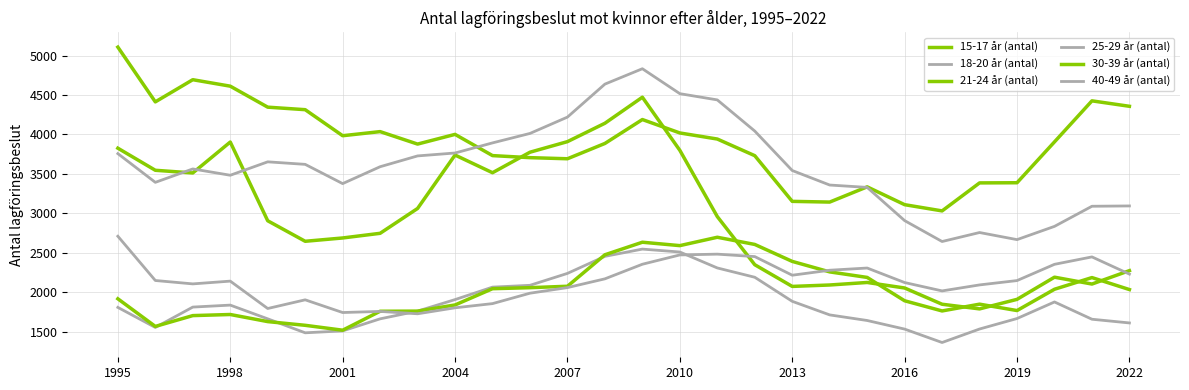

Reading left to right, transcribe all the data shown in this chart.

15-17 år (antal): 3826	3546	3512	3904	2906	2646	2688	2747	3062	3739	3515	3775	3909	4142	4472	3799	2959	2349	2074	2092	2124	2054	1848	1789	1910	2191	2104	2274
18-20 år (antal): 1808	1554	1812	1837	1663	1486	1510	1663	1761	1907	2065	2088	2239	2455	2547	2510	2308	2190	1885	1713	1642	1533	1363	1534	1667	1877	1658	1611
21-24 år (antal): 1917	1567	1704	1718	1628	1581	1519	1759	1761	1839	2045	2058	2076	2475	2634	2591	2697	2606	2391	2258	2188	1892	1763	1849	1768	2038	2186	2034
25-29 år (antal): 2710	2149	2106	2141	1794	1904	1743	1757	1727	1803	1856	1988	2059	2170	2355	2473	2483	2452	2216	2279	2307	2123	2017	2093	2148	2354	2448	2230
30-39 år (antal): 5107	4413	4694	4612	4346	4314	3984	4036	3878	4001	3732	3706	3692	3886	4189	4019	3942	3731	3152	3143	3336	3110	3031	3386	3388	3906	4426	4357
40-49 år (antal): 3757	3393	3563	3483	3653	3621	3377	3591	3728	3765	3893	4013	4220	4638	4833	4517	4438	4043	3543	3359	3329	2908	2643	2757	2667	2835	3090	3094